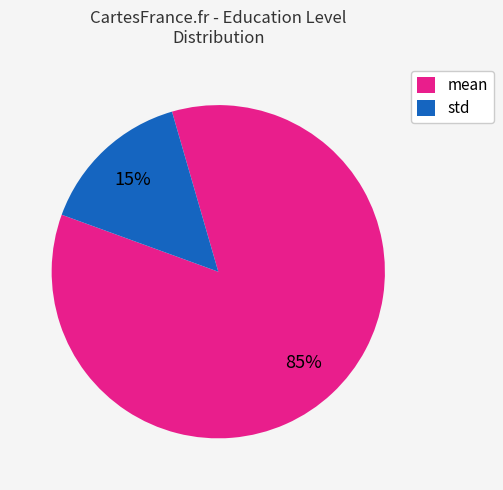

Combined, do std and mean account for over 50%?

Yes